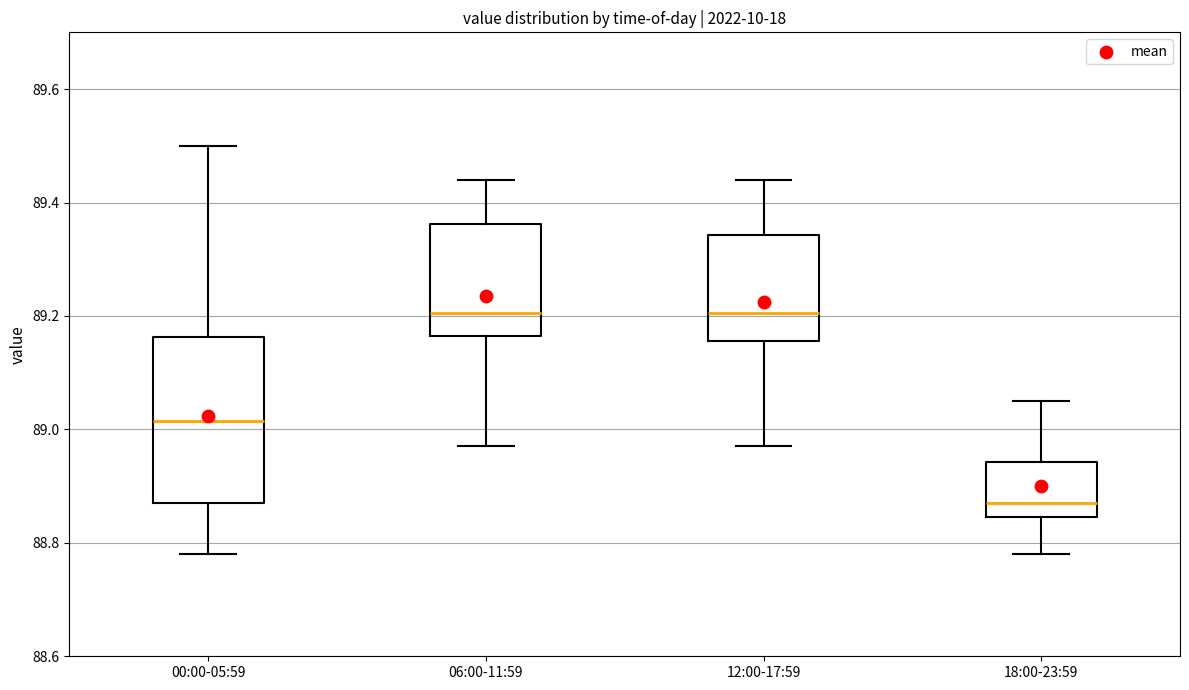

Reading left to right, transcribe this box plot: for each box, give where its median line is, the range the box spans, and where its two whiskers end, as read against the y-axis. The values are not printed on the chart, so give them approximately, as read against the axis.

00:00-05:59: median 89.02, box 88.88 to 89.16, whiskers 88.78 to 89.50
06:00-11:59: median 89.20, box 89.16 to 89.36, whiskers 88.98 to 89.44
12:00-17:59: median 89.20, box 89.16 to 89.34, whiskers 88.98 to 89.44
18:00-23:59: median 88.88, box 88.84 to 88.94, whiskers 88.78 to 89.06